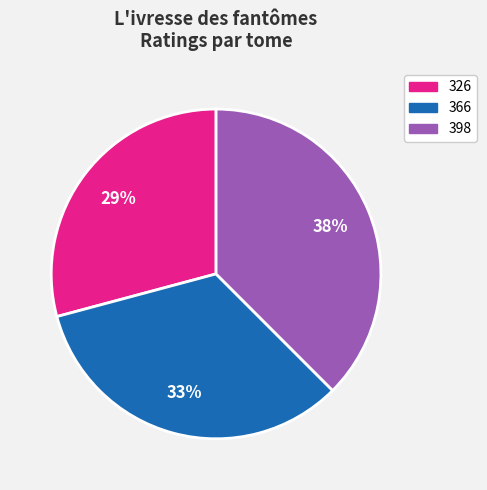

Rank the categories by value from lowest to highest.

326, 366, 398